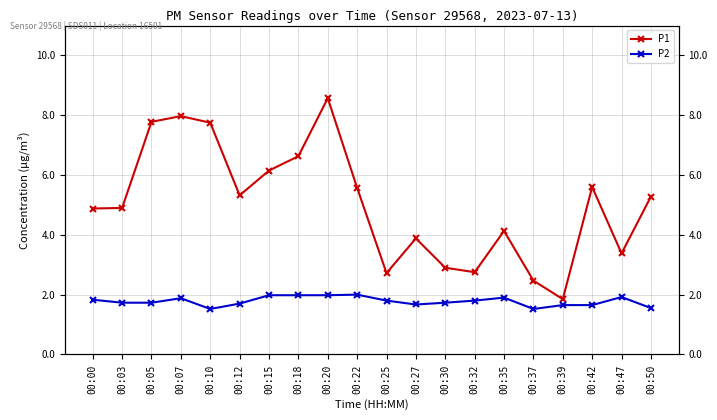

Reading left to right, transcribe all the data shown in this chart.

P1: 4.9	4.9	7.8	8.0	7.8	5.3	6.2	6.6	8.6	5.6	2.7	3.9	2.9	2.8	4.1	2.5	1.9	5.6	3.4	5.3
P2: 1.8	1.7	1.7	1.9	1.5	1.7	2.0	2.0	2.0	2.0	1.8	1.7	1.7	1.8	1.9	1.5	1.6	1.6	1.9	1.6